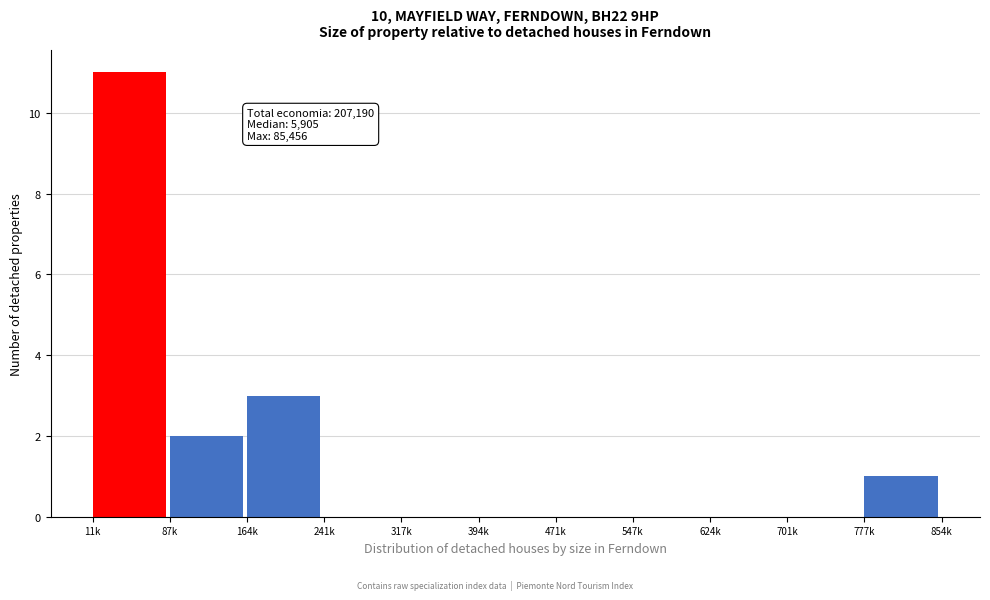

Reading right to left, extract all data points from this chart.

777k=1	701k=0	624k=0	547k=0	471k=0	394k=0	317k=0	241k=0	164k=3	87k=2	11k=11